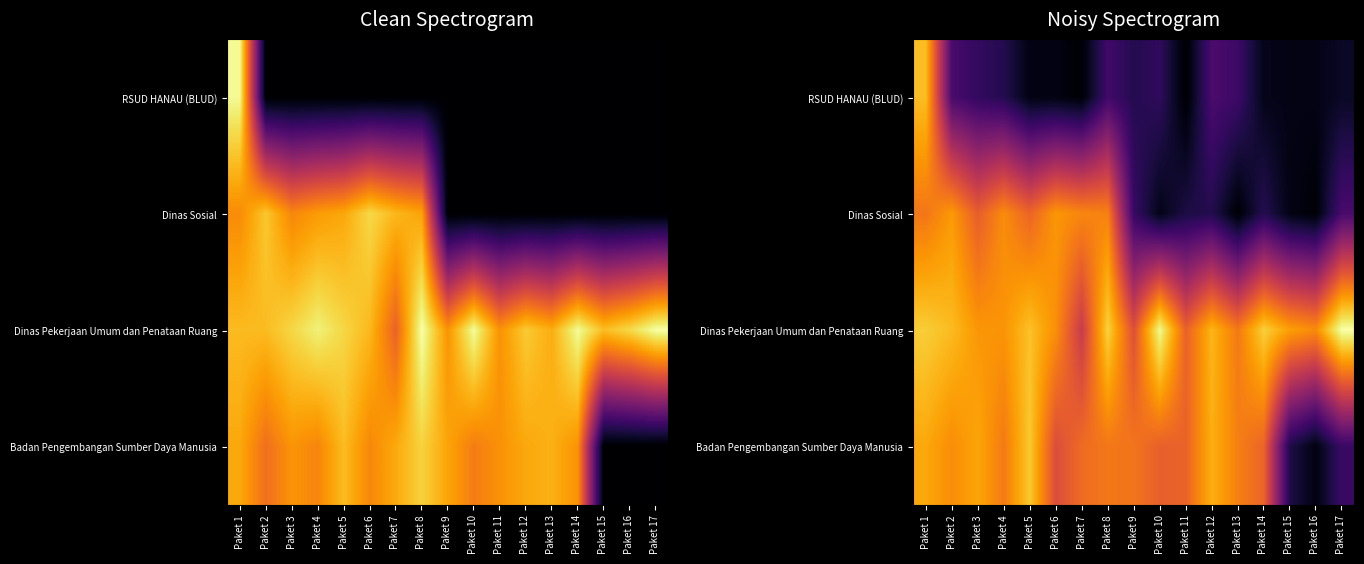

Is the value of Badan Pengembangan Sumber Daya Manusia at Paket 11 greater than the value of RSUD HANAU (BLUD) at Paket 14?

Yes